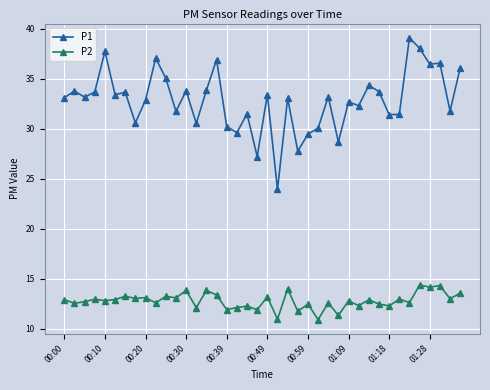

What is the difference between the maximum and minimum values in the P1 series?

15.2